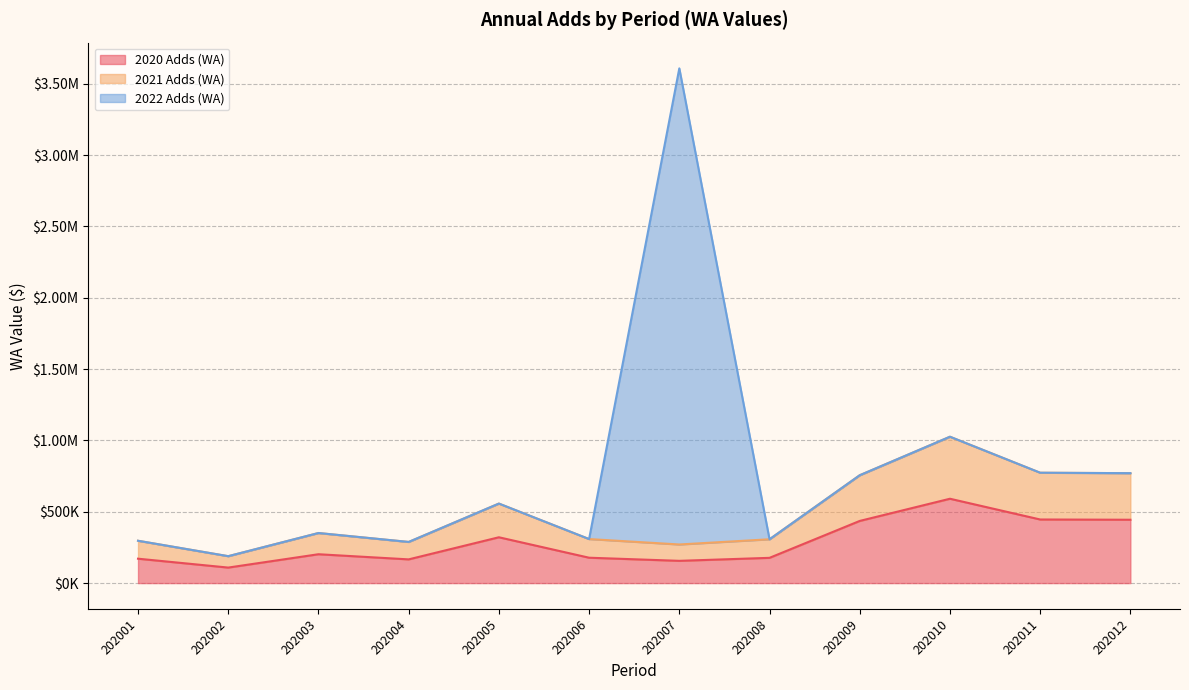

Does the chart display data point markers on the line(s)?

No